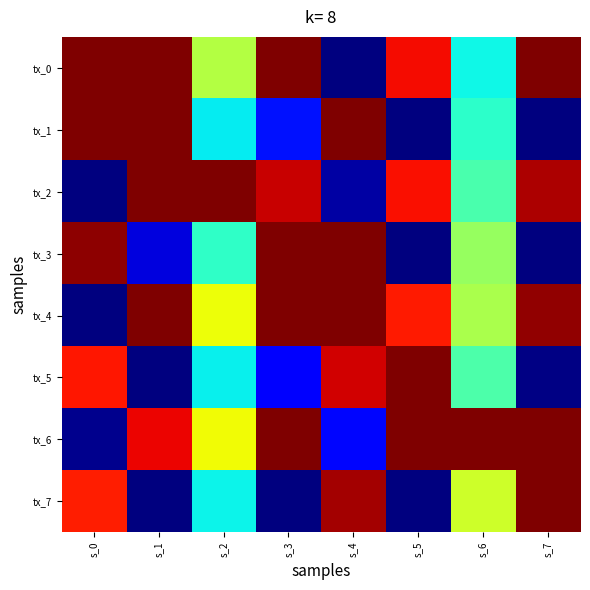

Which has a higher value, s_1 or s_7?

s_1